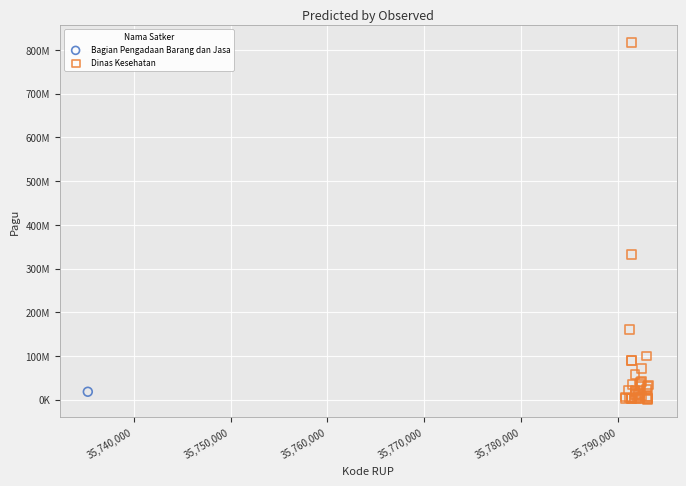

What are all the series names shown in the legend?

Bagian Pengadaan Barang dan Jasa, Dinas Kesehatan